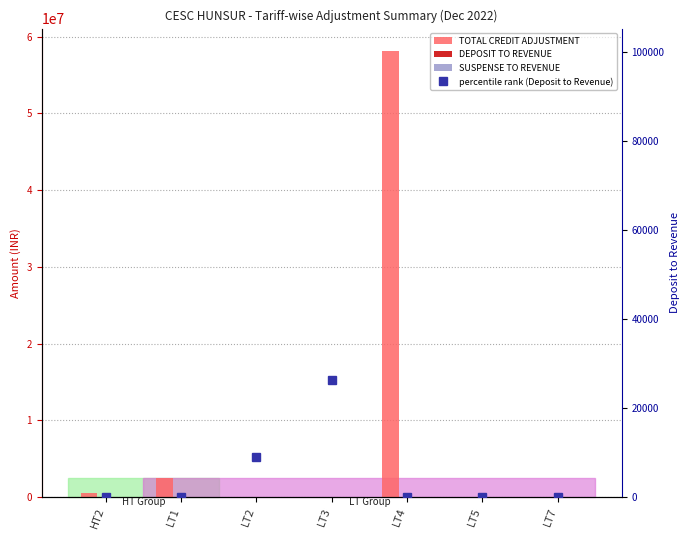

What position from the left is LT3?

4